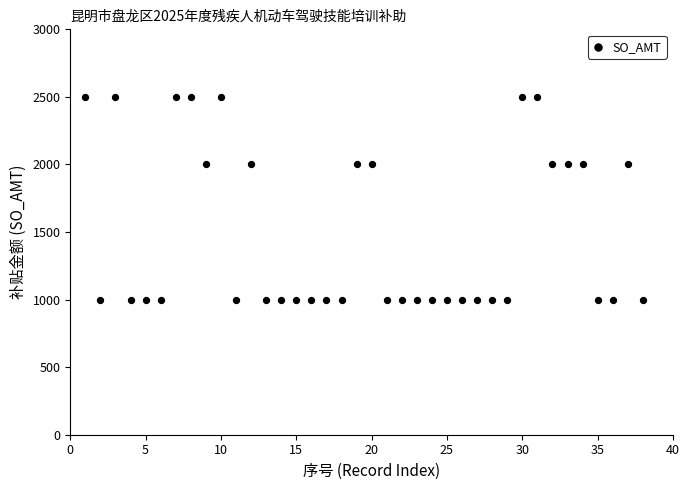

What is the range of Y values (max minus min)?

1500